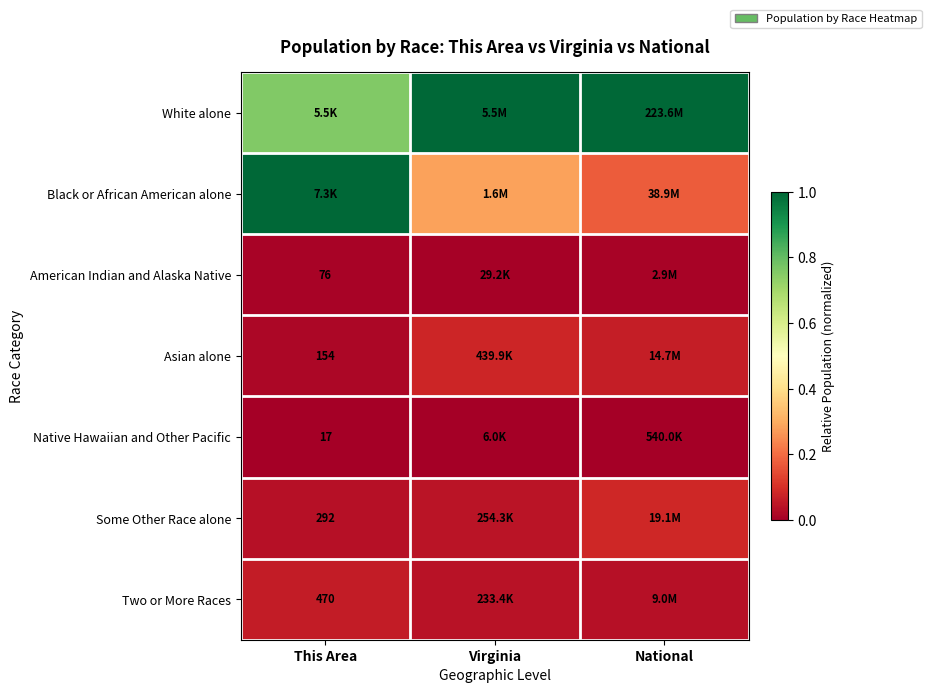

At how many categories does at least one series exceed 0?

3